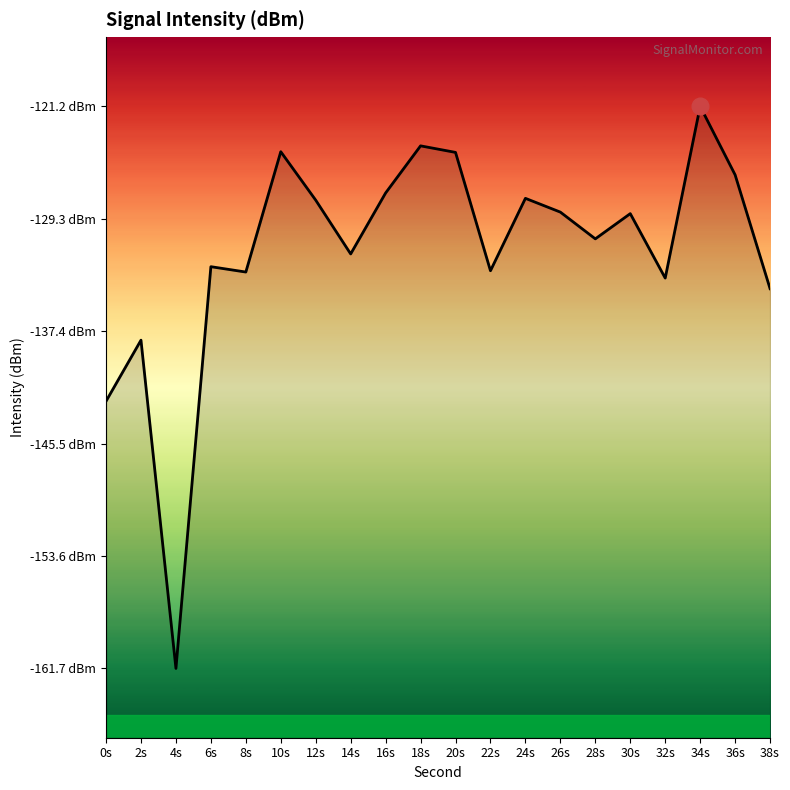

Where is the first local minimum?

4s